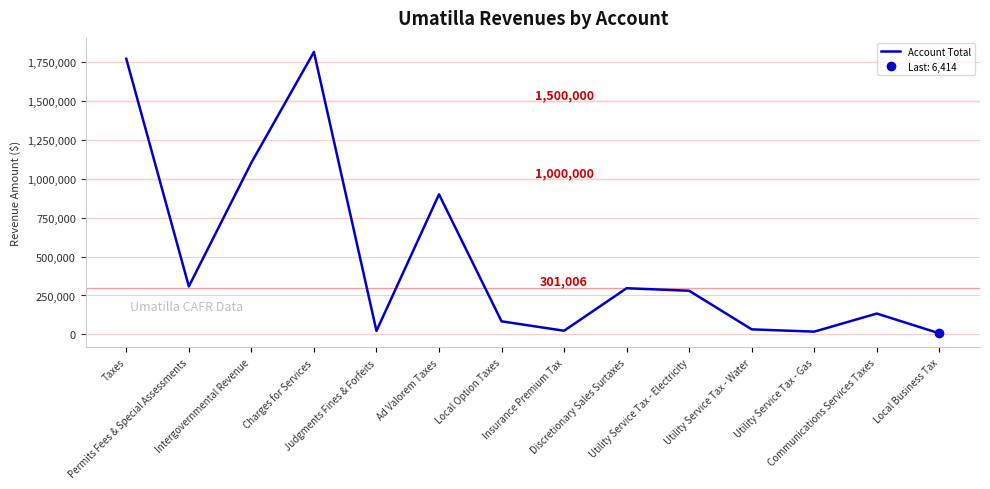

What is the greatest value displayed?

1817652